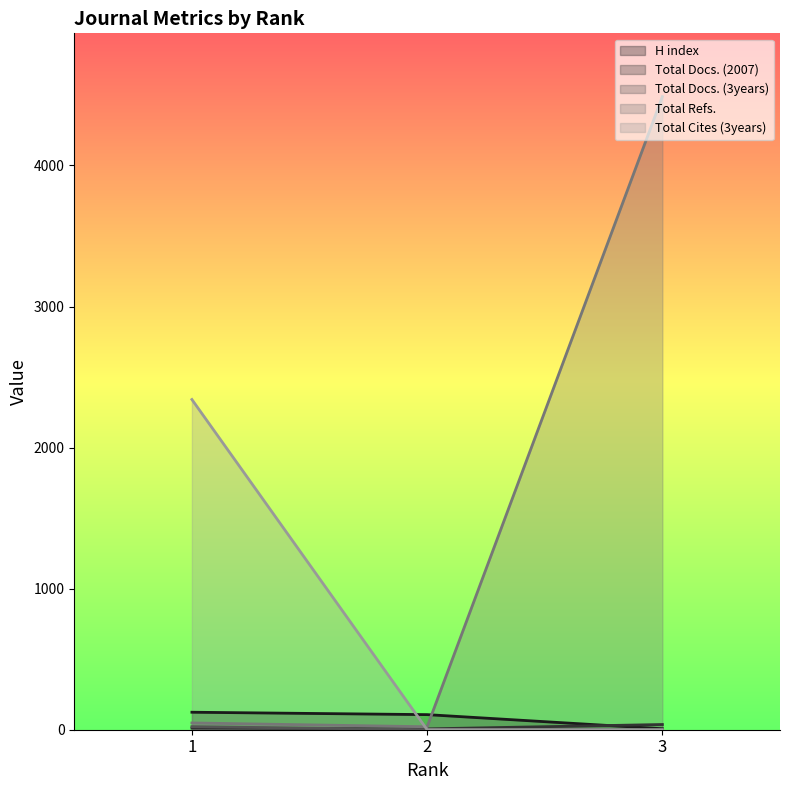

What are all the series names shown in the legend?

H index, Total Docs. (2007), Total Docs. (3years), Total Refs., Total Cites (3years)